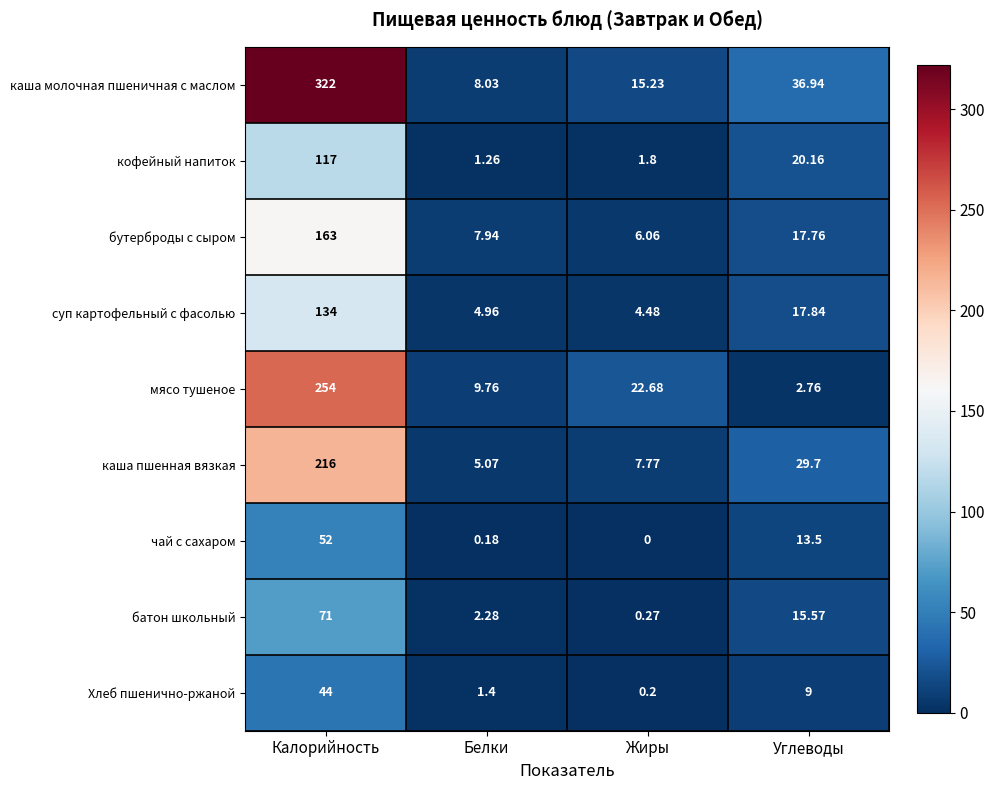

Which series has the largest total across all categories?

каша молочная пшеничная с маслом